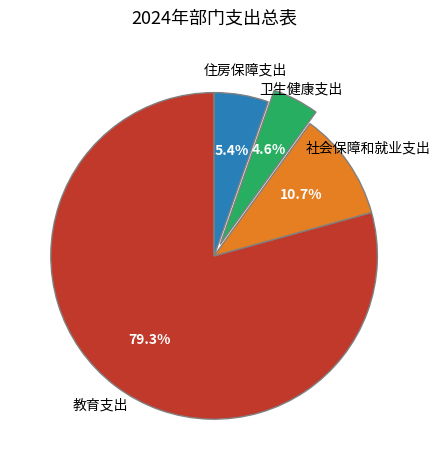

Is there a majority slice in this chart?

Yes